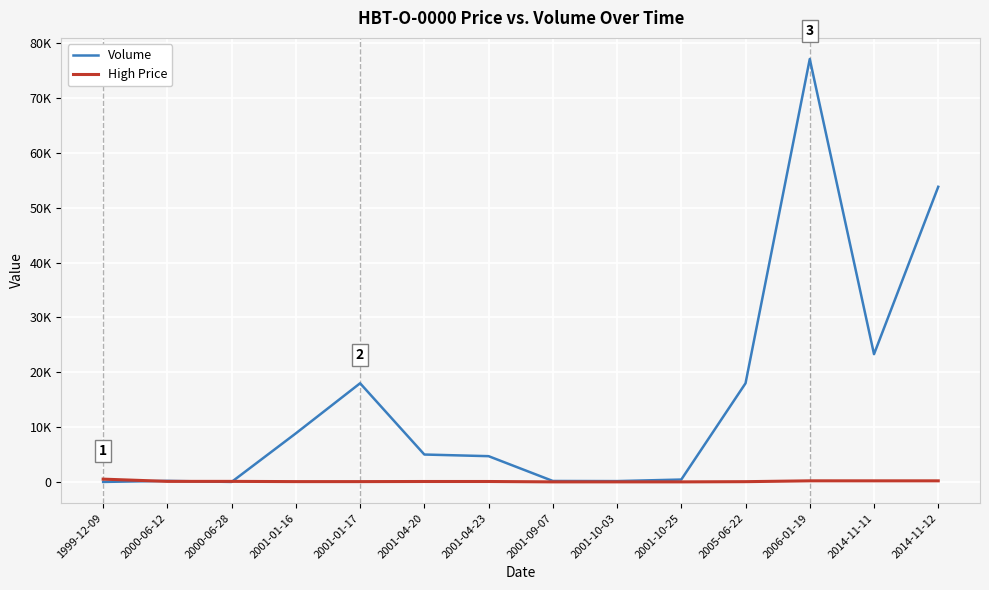

At which category does Volume reach its first local peak?

2000-06-12